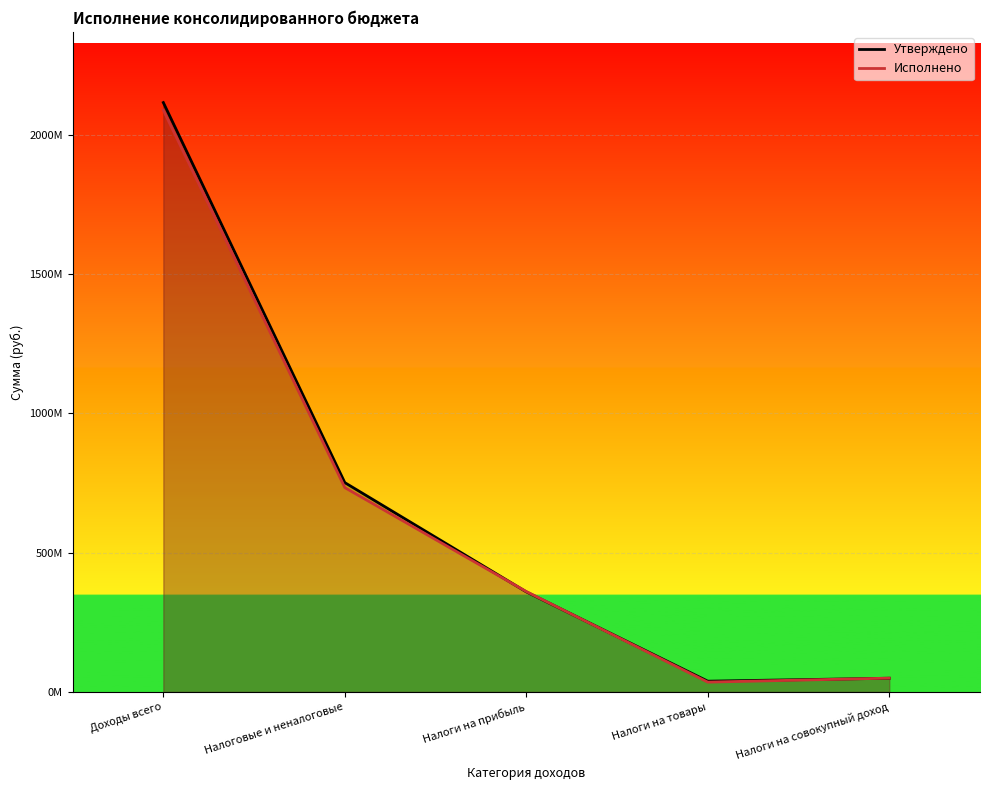

Reading left to right, list all the values displayed in this chart.

Утверждено: 2114536484.1	751078495.5	359214801.9	38688355.0	49293520.9
Исполнено: 2087471689.9	733204512.5	360299389.8	35347817.2	49605819.9